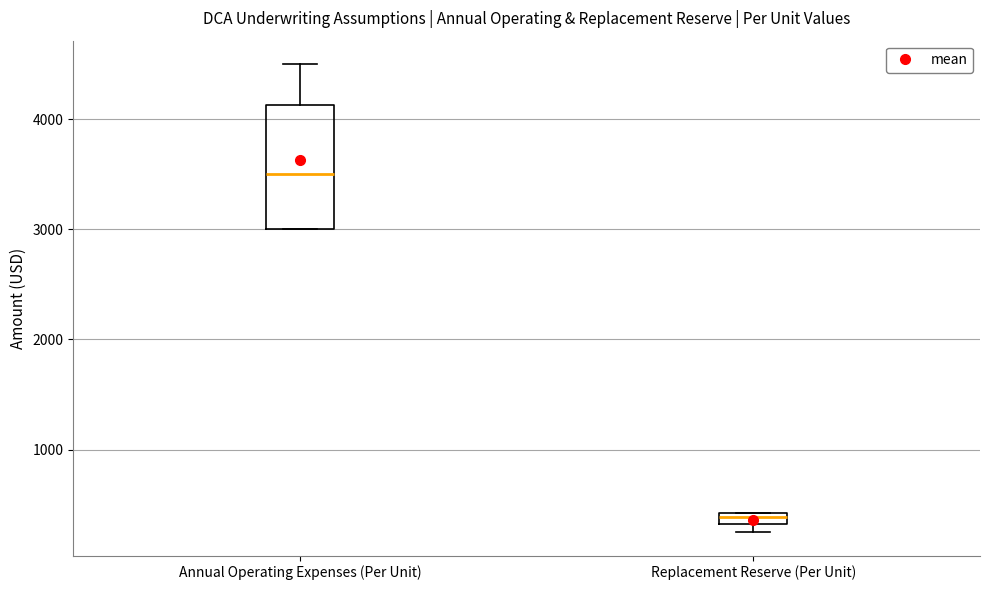

Which box is the tallest, from its lower edge to its upper edge?

Annual Operating Expenses (Per Unit)